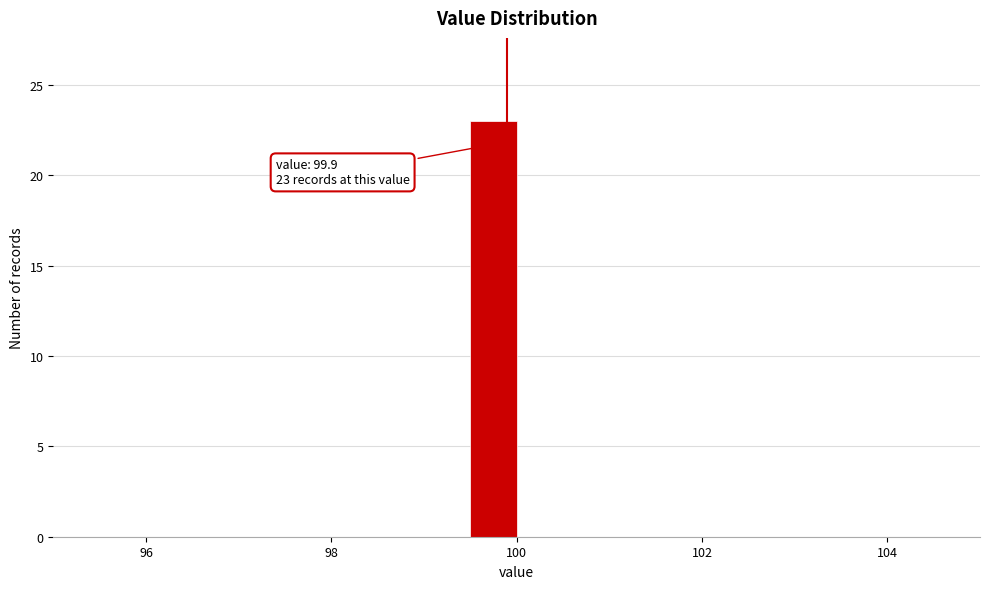

Around what value on the x-axis is the tallest bar? Give the approximate position of its centre, as read against the axis.

99.8